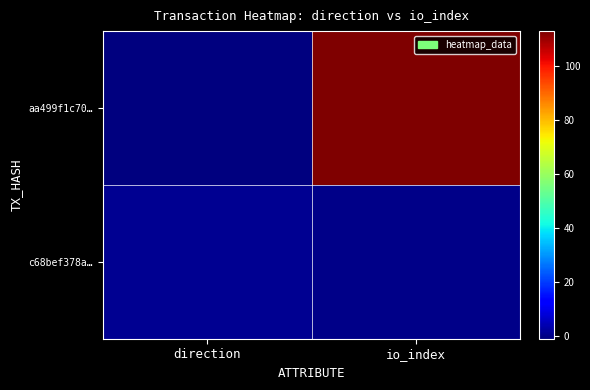

Reading right to left, list all the values displayed in this chart.

aa499f1c70…: io_index=113	direction=-1
c68bef378a…: io_index=0	direction=1